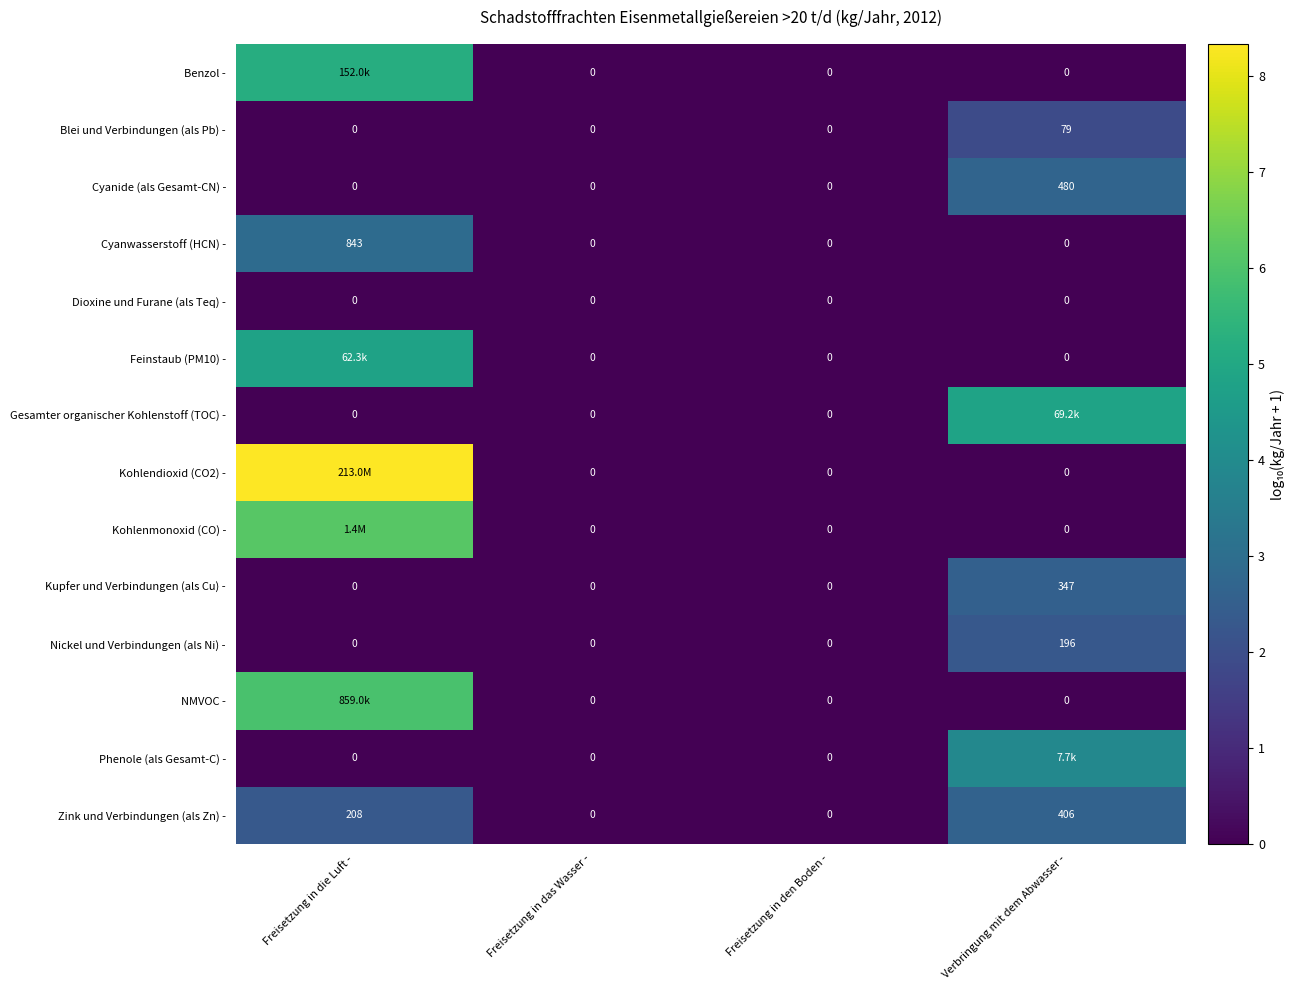

Which category has the highest value in the Cyanide (als Gesamt-CN) - series?

Verbringung mit dem Abwasser -